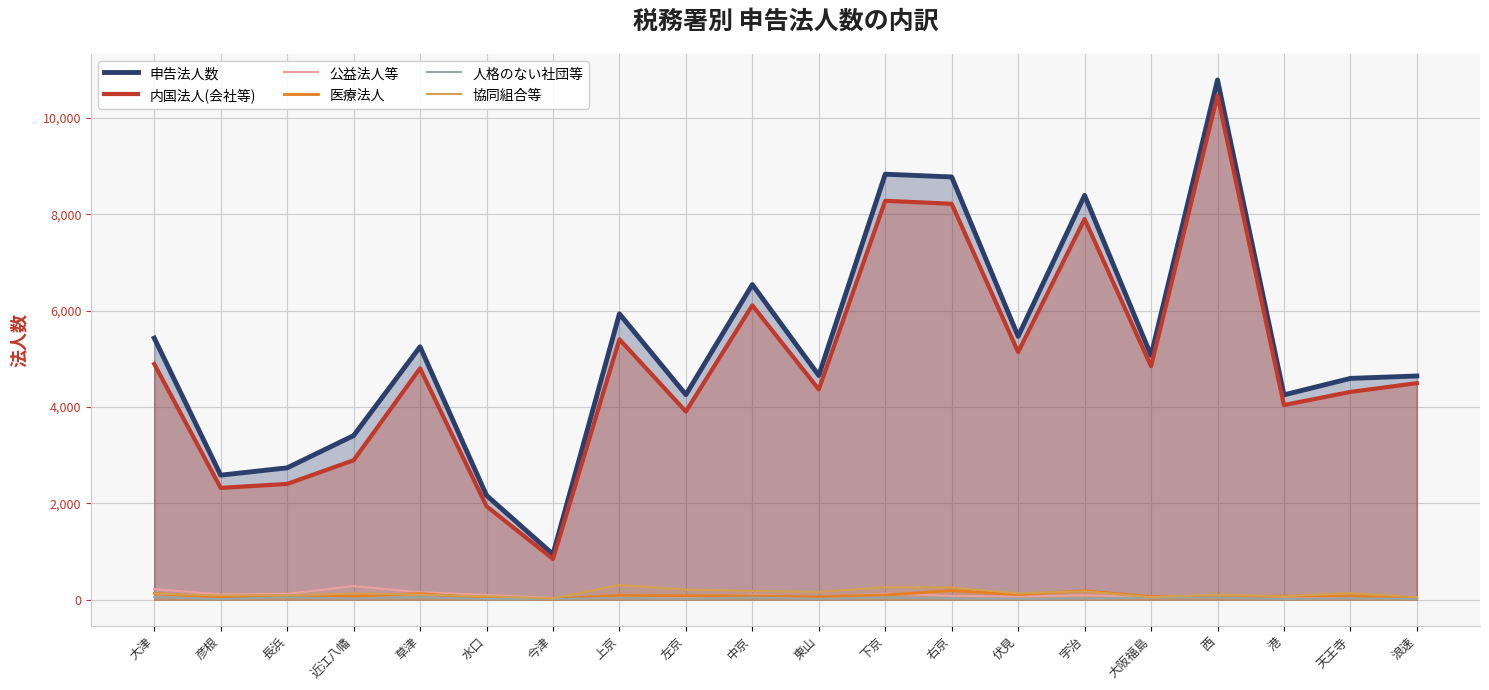

Which series changed the most between 下京 and 浪速?

申告法人数